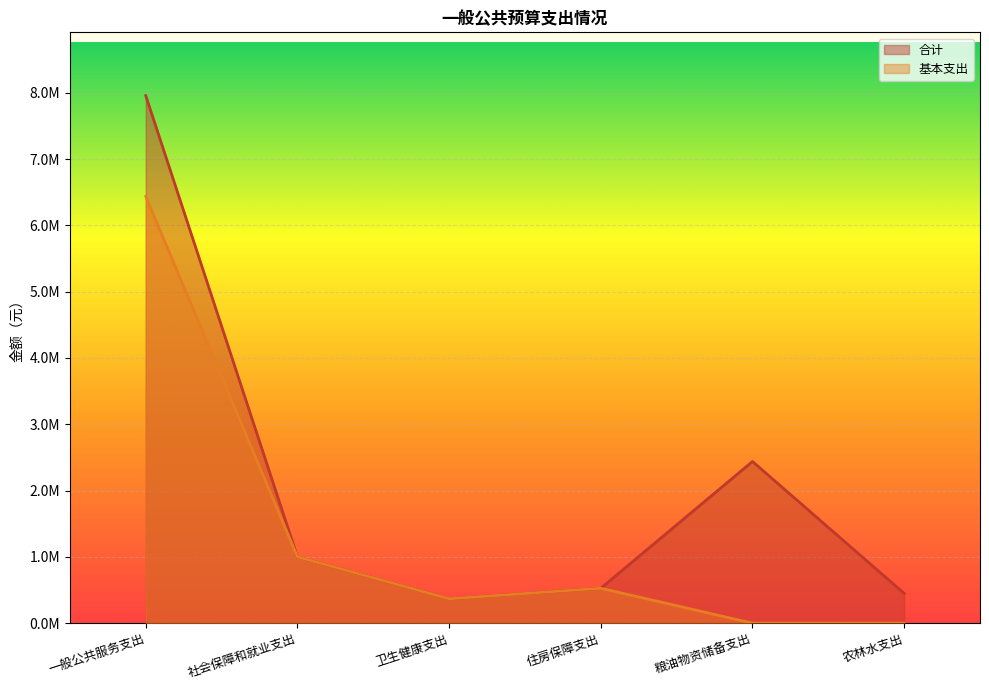

At which category does the chart reach its minimum across all series?

粮油物资储备支出